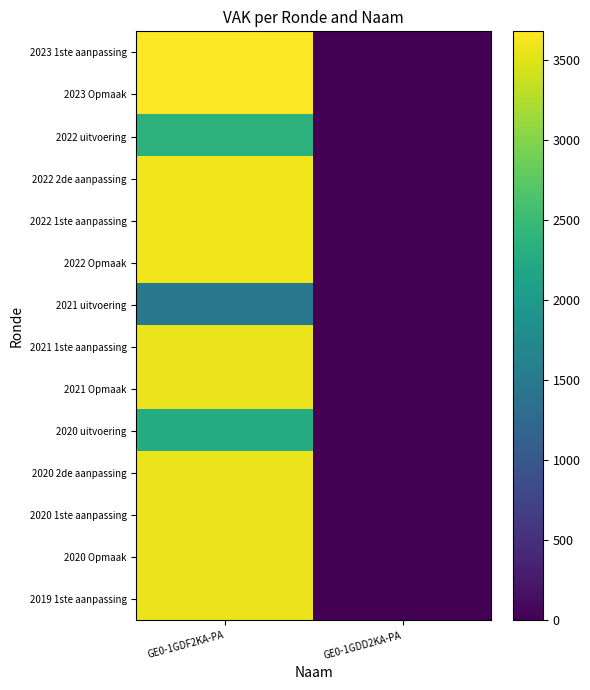

Which series has the widest spread of values?

2023 1ste aanpassing